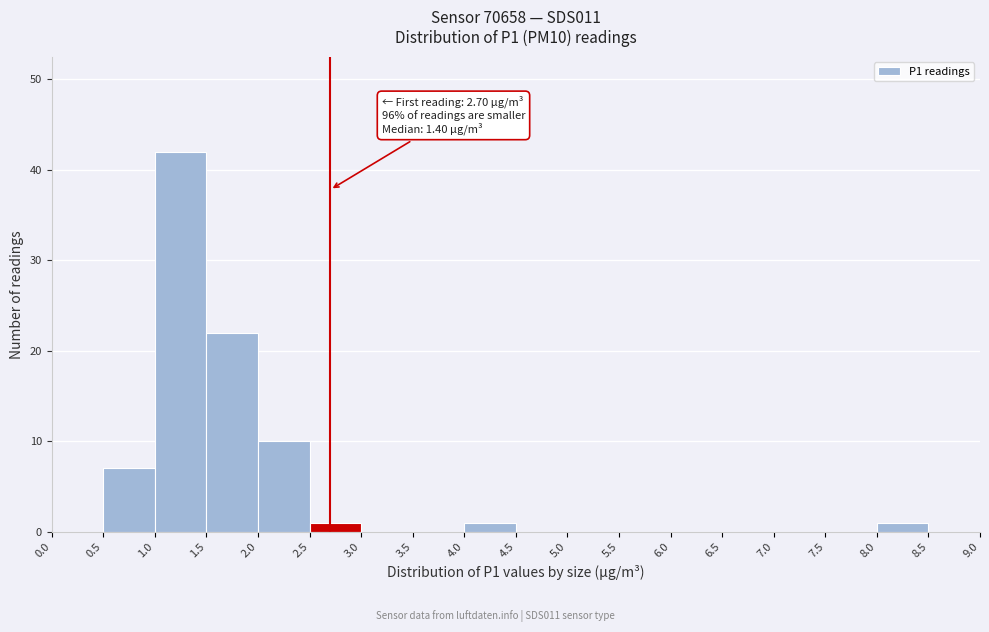

Over which range of the x-axis is the bar tallest?

1.0 to 1.5